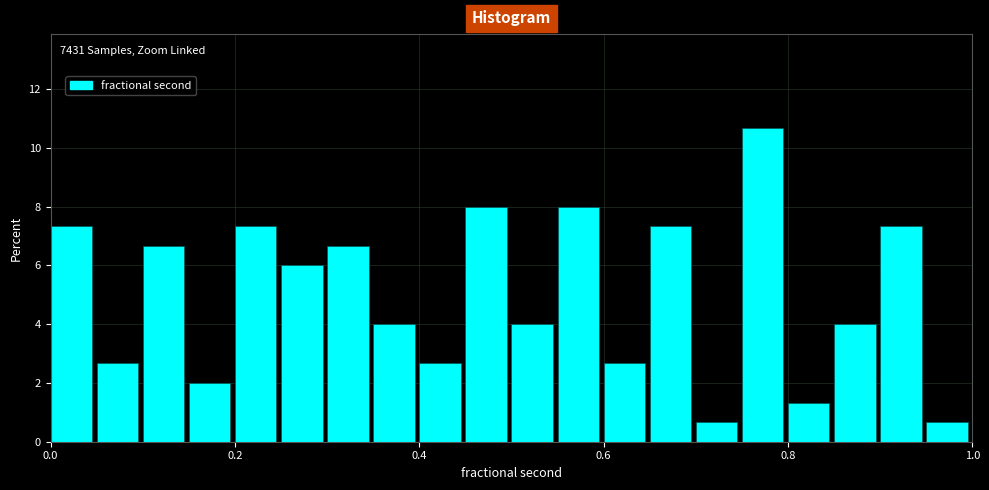

Around what value on the x-axis is the tallest bar? Give the approximate position of its centre, as read against the axis.

0.78